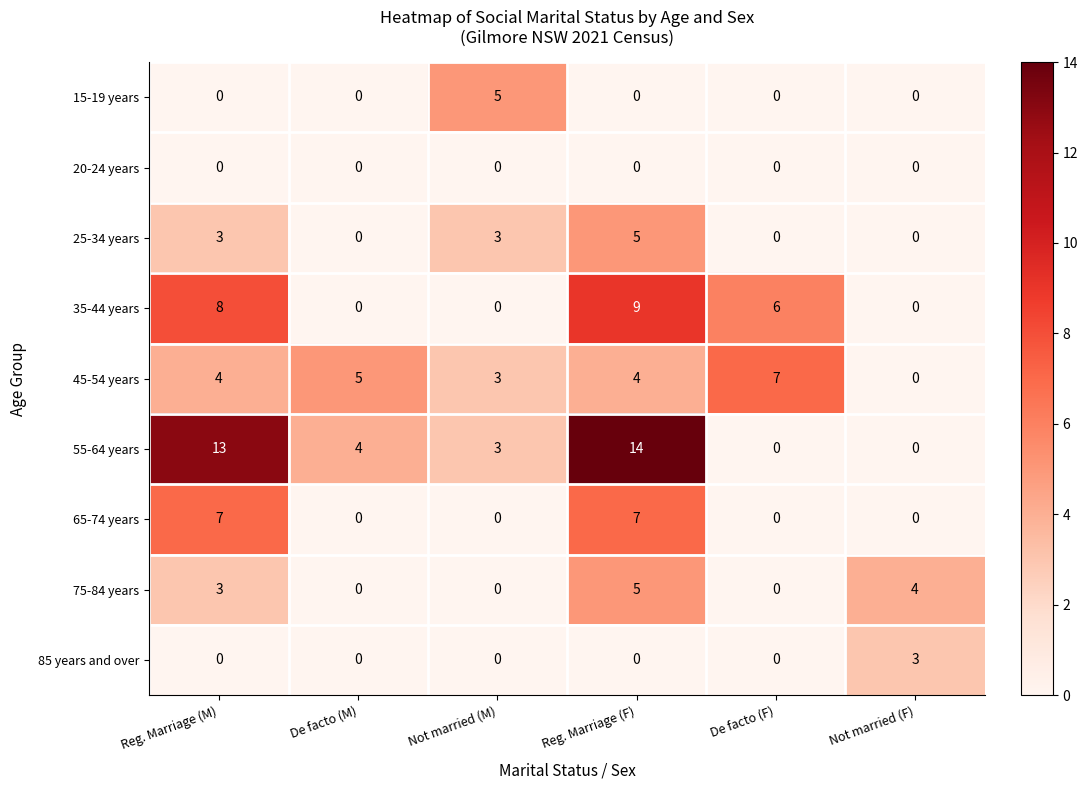

What is the greatest value displayed?

14